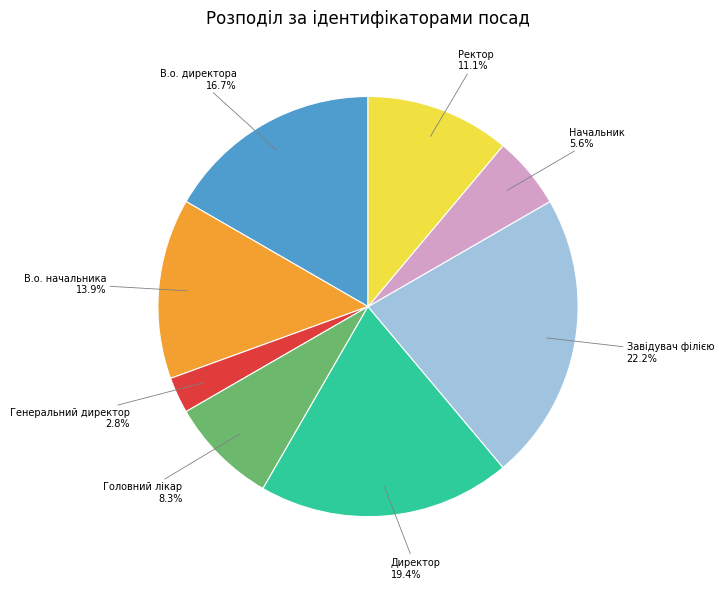

Does any single category account for the majority?

No